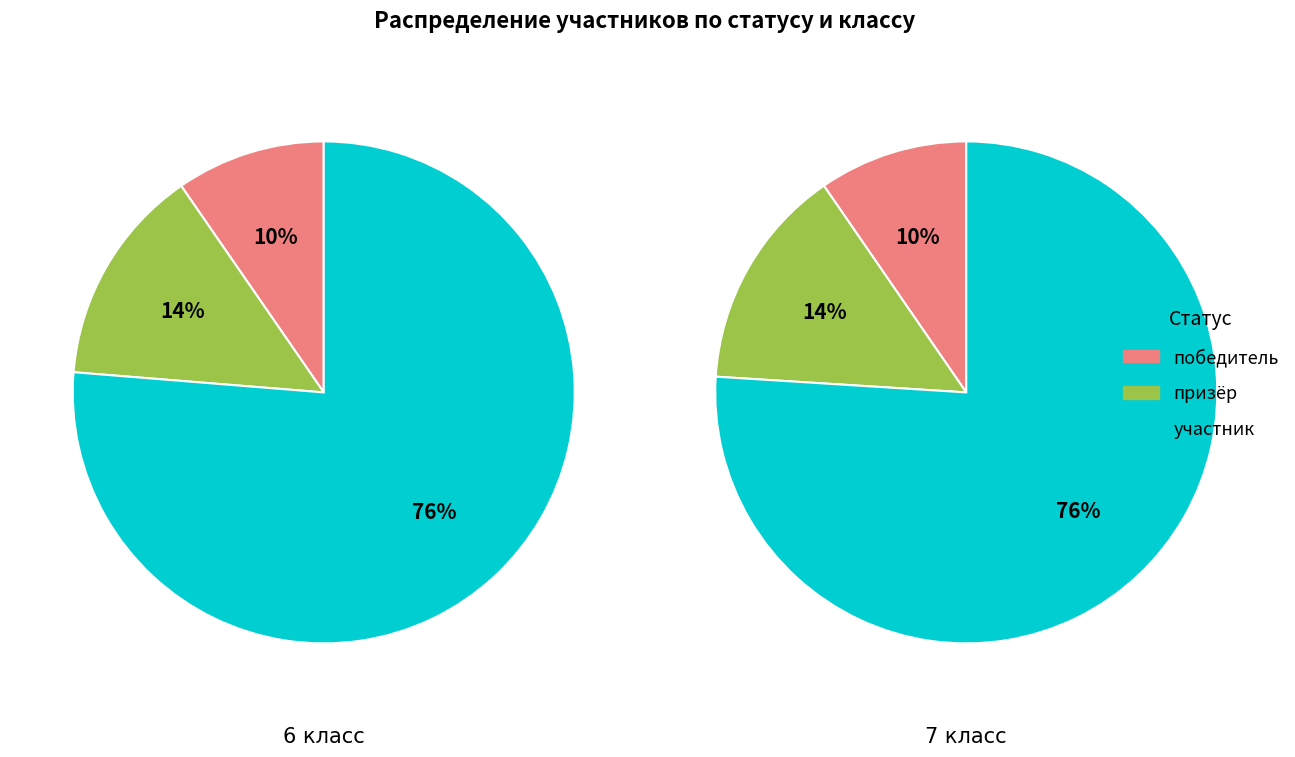

The участник slice represents 82% of the pie. True or false?

False